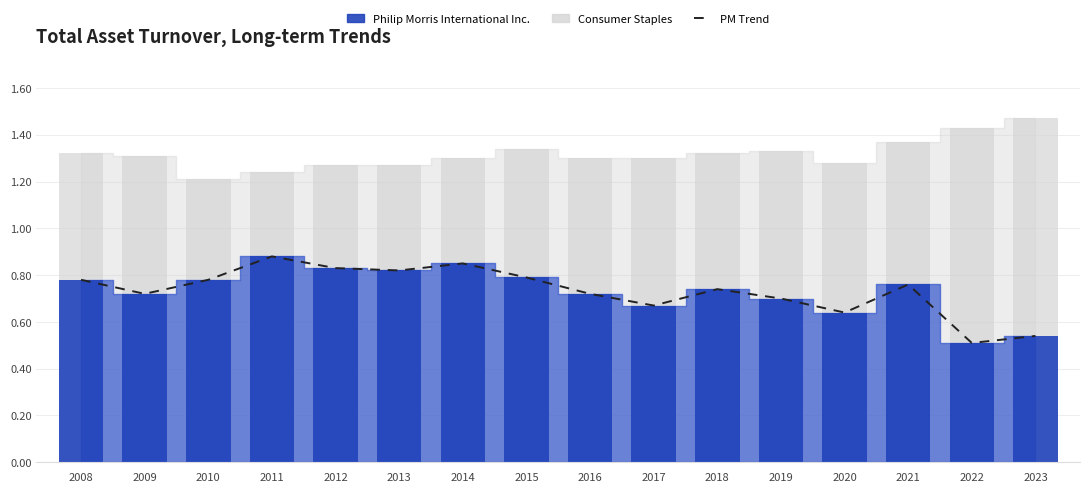

Is it true that the value at 2015 is 0.8?

True